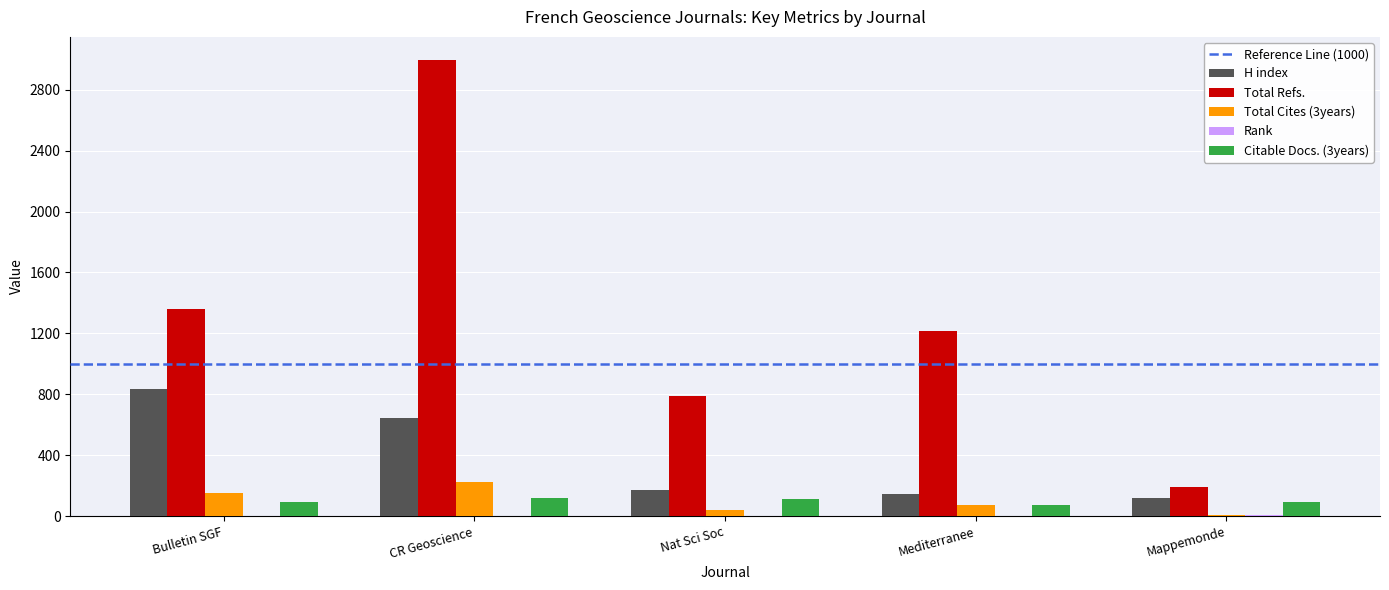

Which category has the highest value across all series?

CR Geoscience